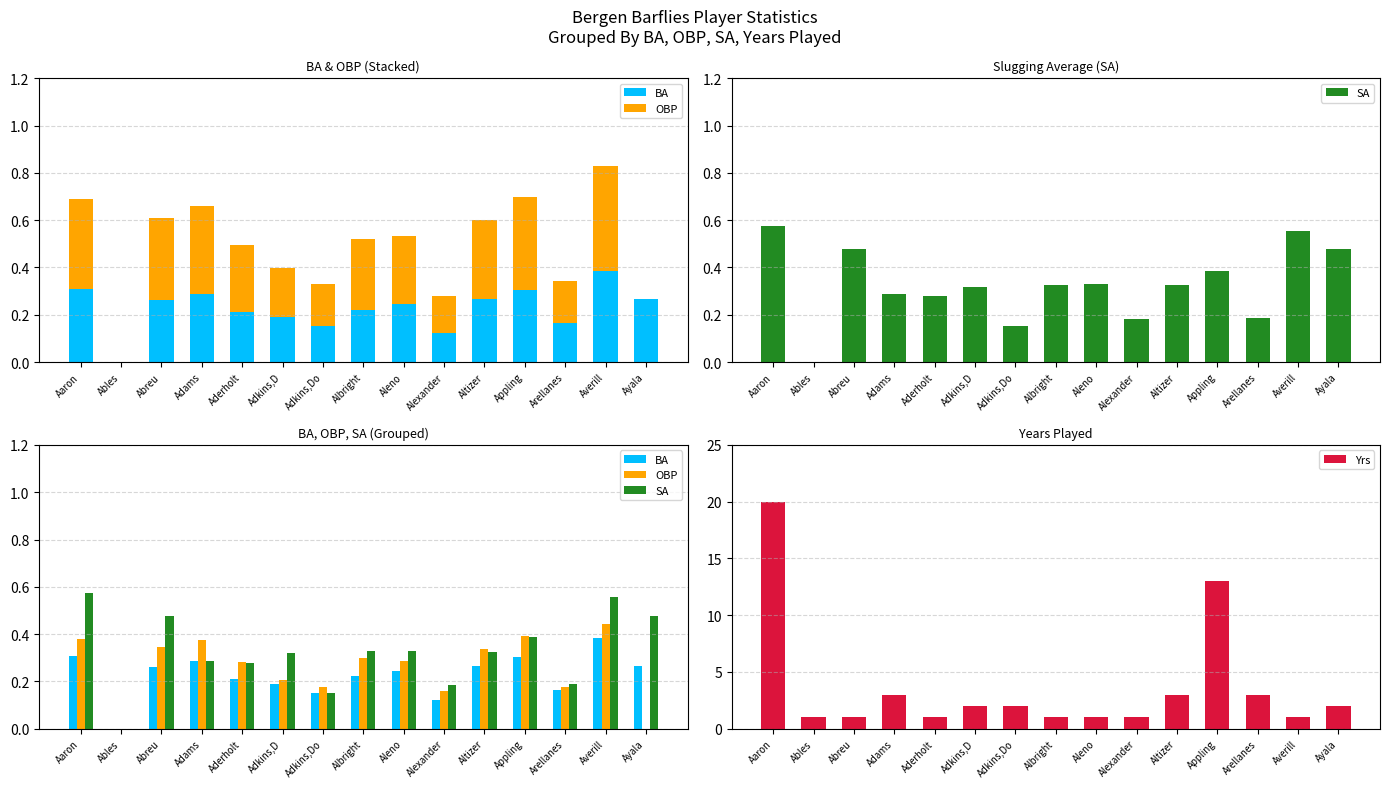

Between Ables and Arellanes, which series saw the biggest shift?

Yrs